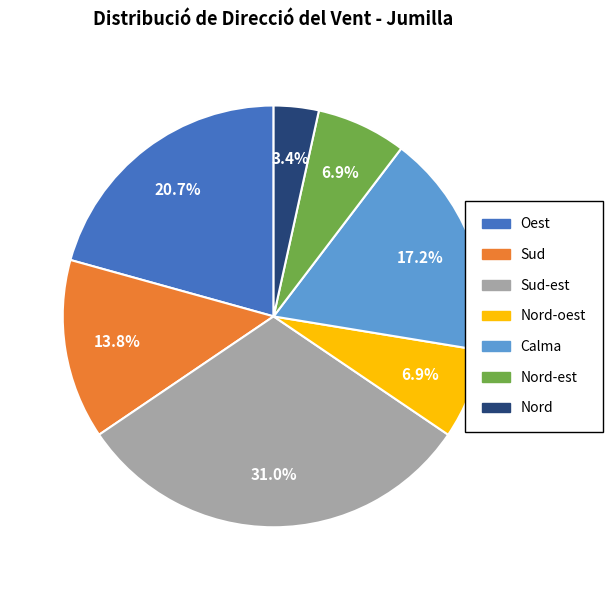

Does any single category account for the majority?

No